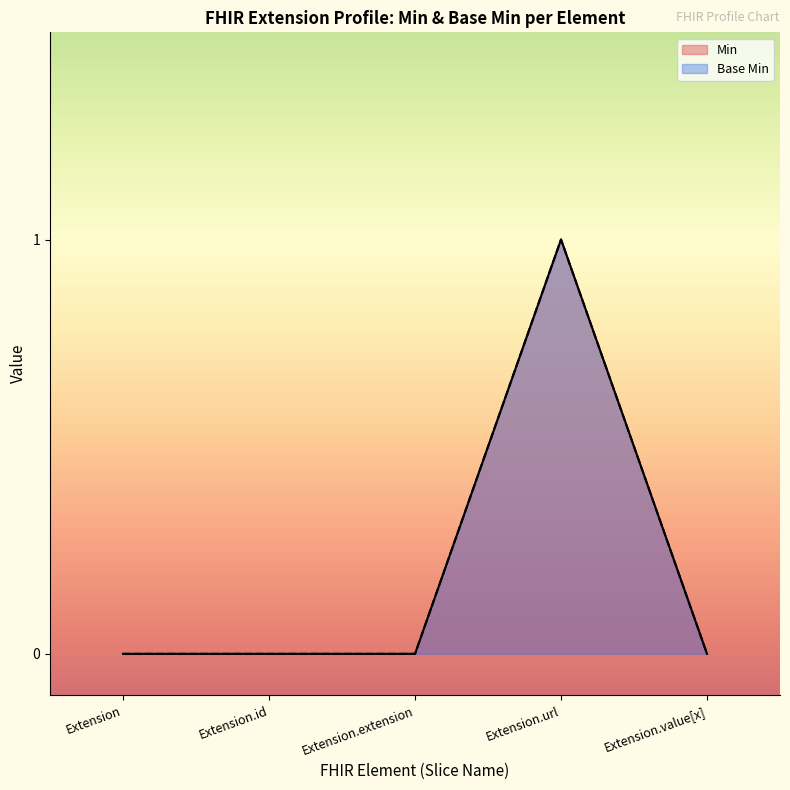

What is the label of the 3rd point from the left?

Extension.extension